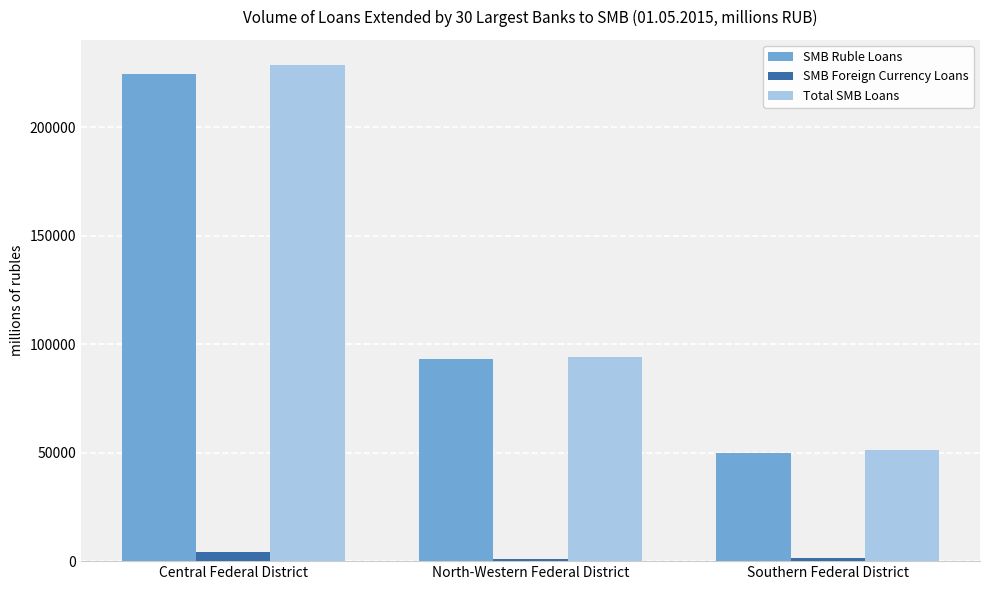

What is the label of the 3rd bar from the right?

Central Federal District